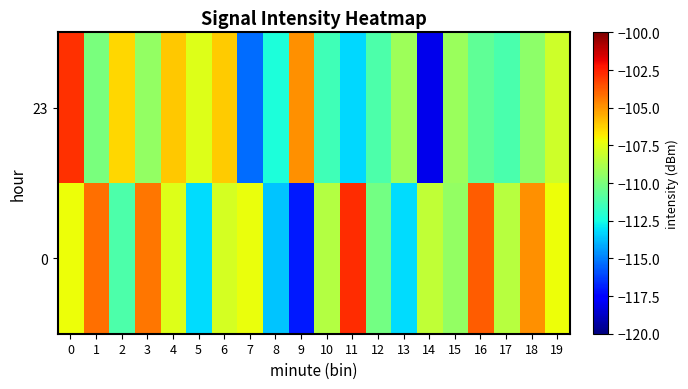

What is the spread (max minus min) of values at 4?

1.6